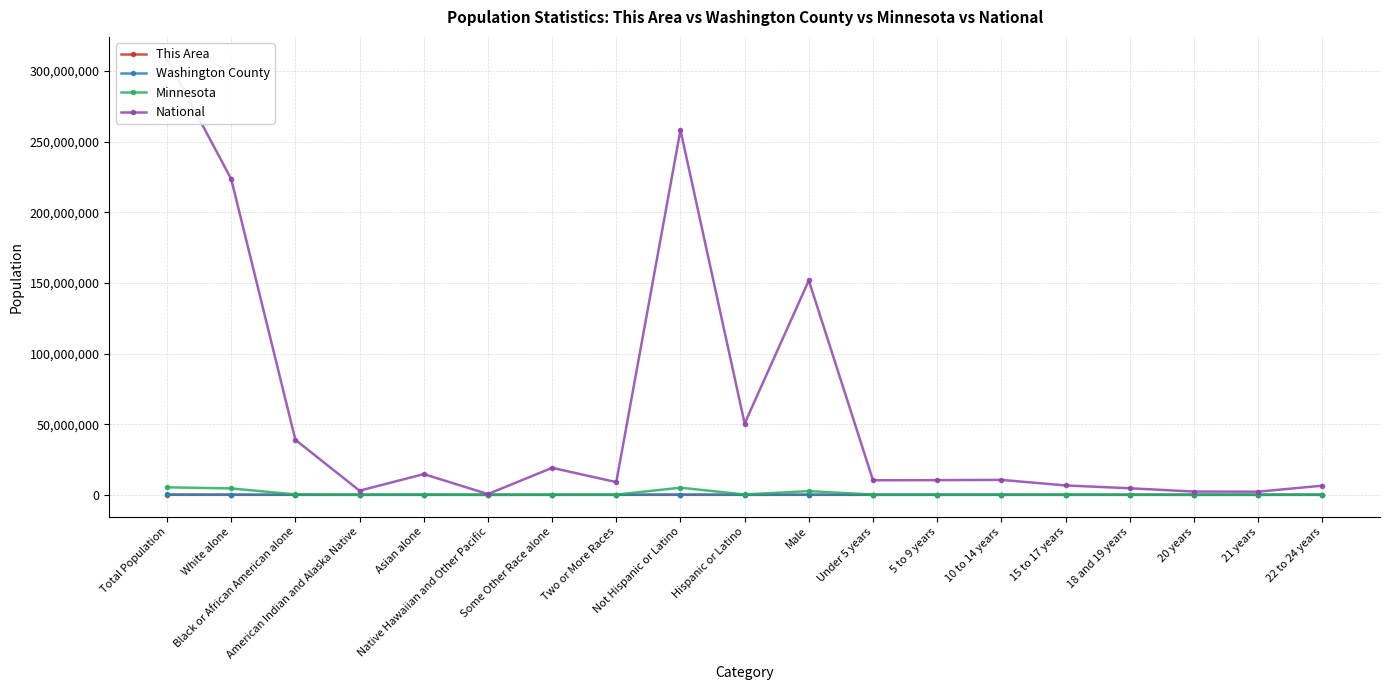

What is the average value of the Washington County series?

45974